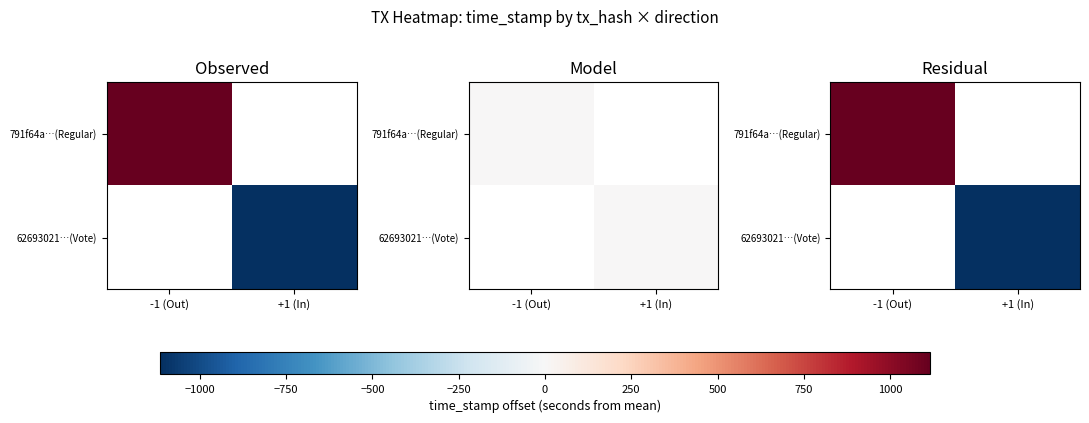

Is it true that 791f64a…(Regular) equals 1115.0 at -1 (Out)?

True